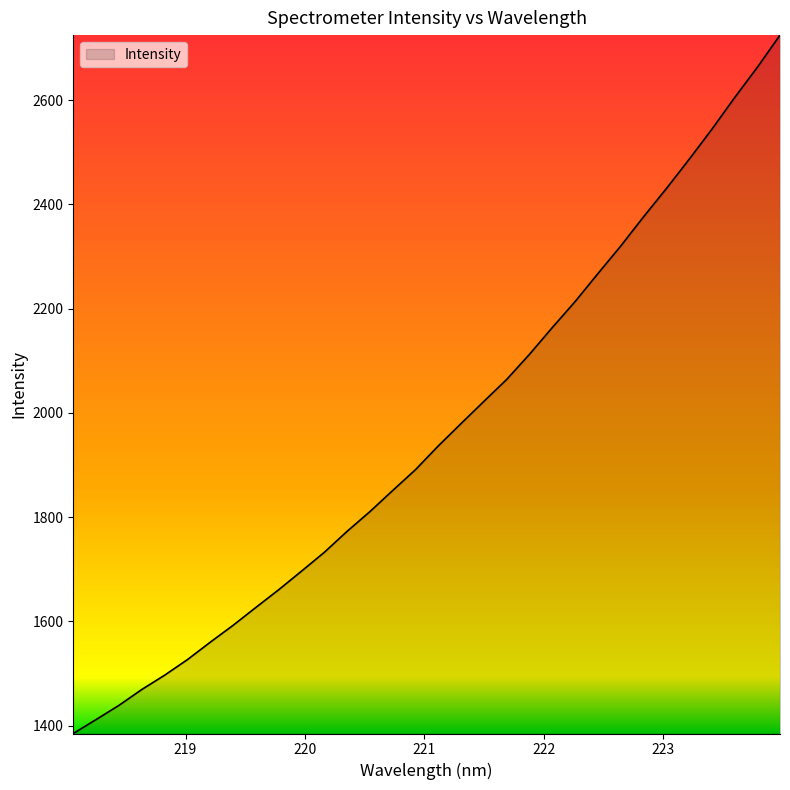

What is the difference between the maximum and minimum values?

1340.0